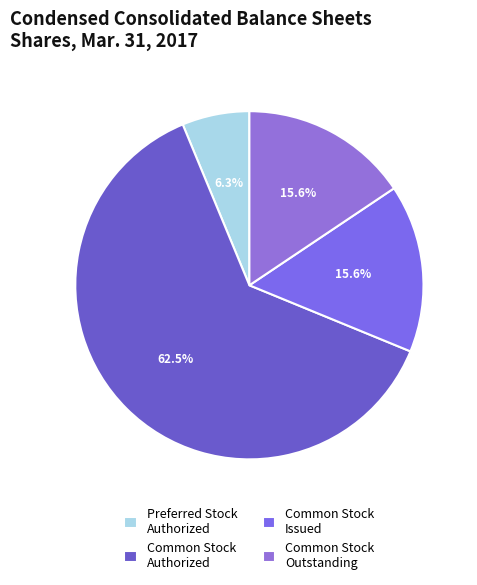

How many slices are in this pie chart?

4